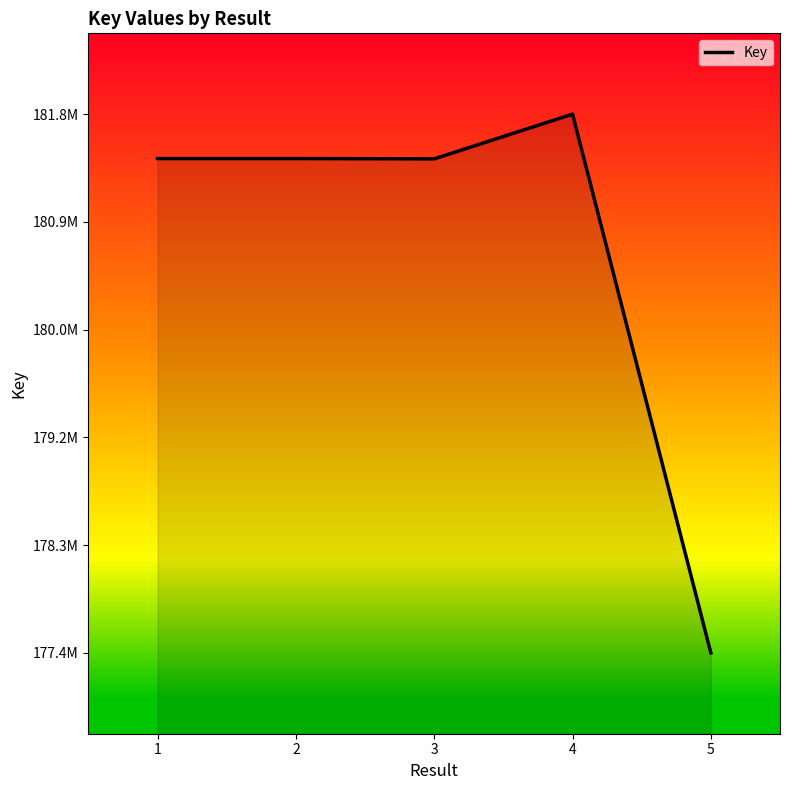

Reading right to left, extract all data points from this chart.

5=177432374	4=181757056	3=181398290	2=181400574	1=181400617